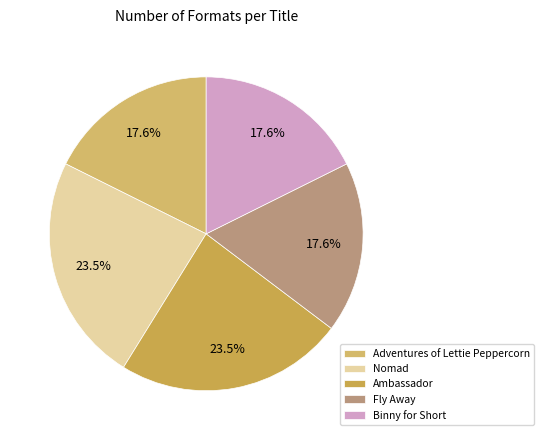

Combined, do Adventures of Lettie Peppercorn and Binny for Short account for over 50%?

No